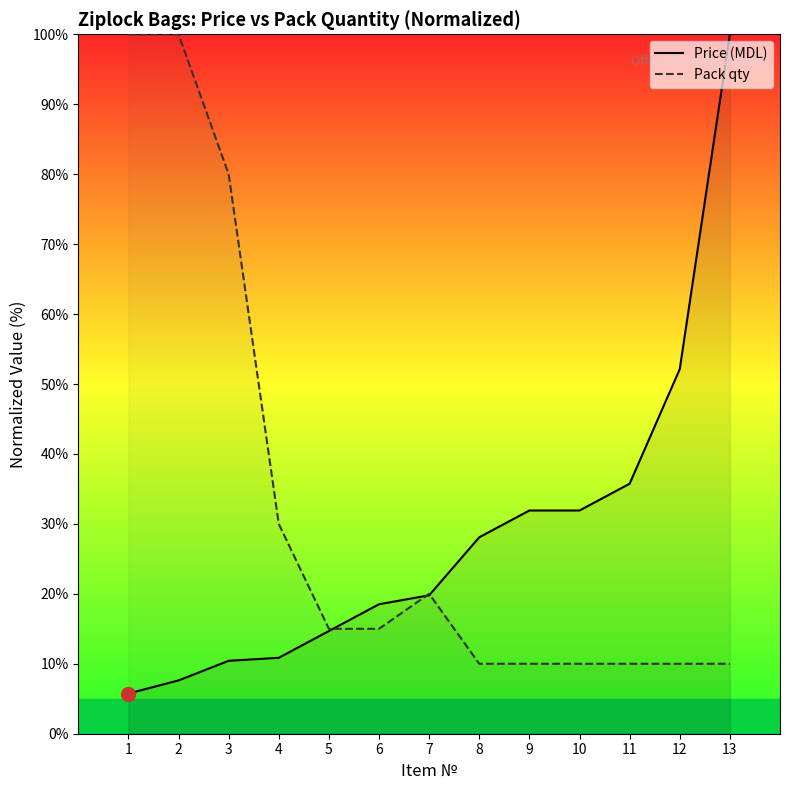

How many values in the Price (MDL) series are below 19?

6